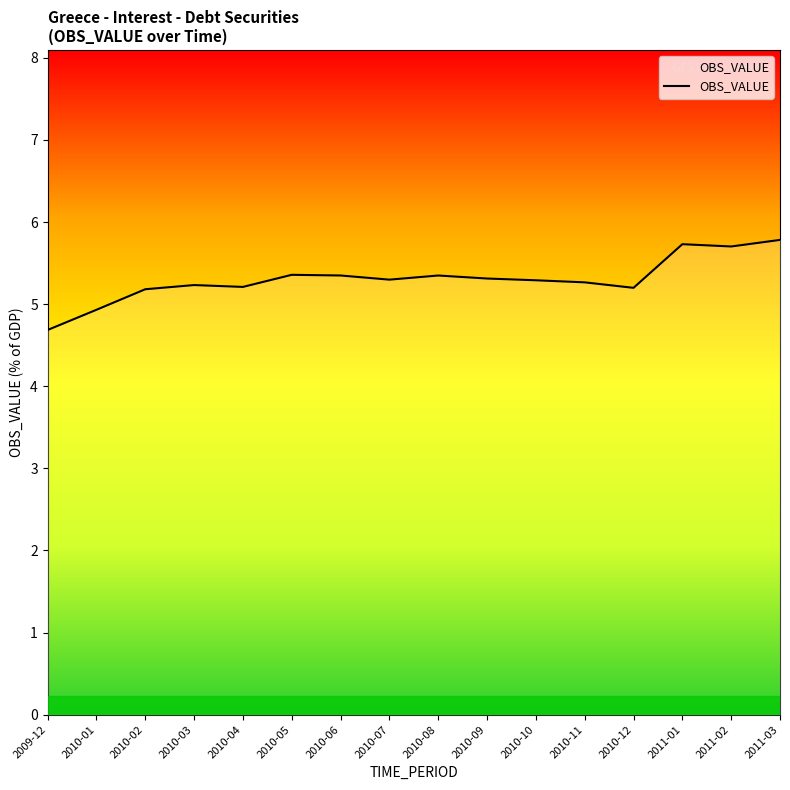

What position from the right is 2011-03?

1